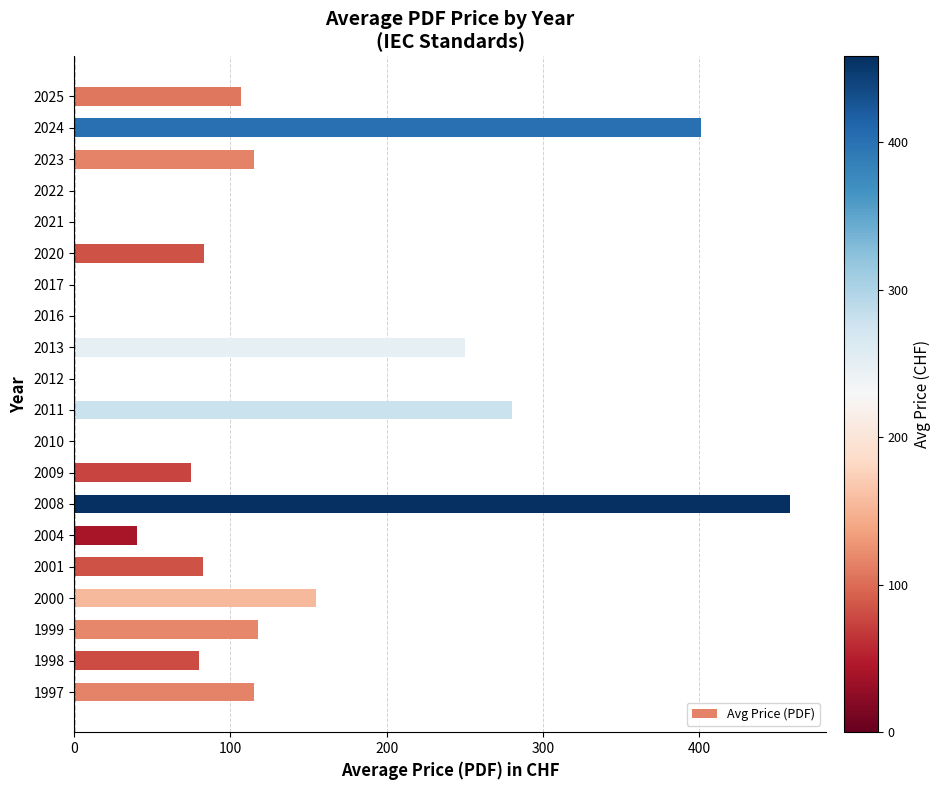

At which label is the value closest to 229?

2013